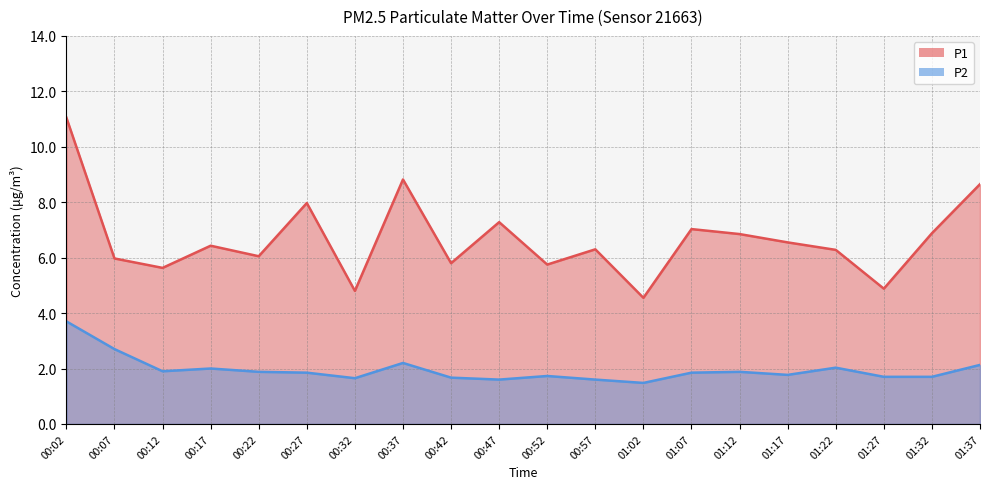

At which category does P2 reach its first local valley?

00:12